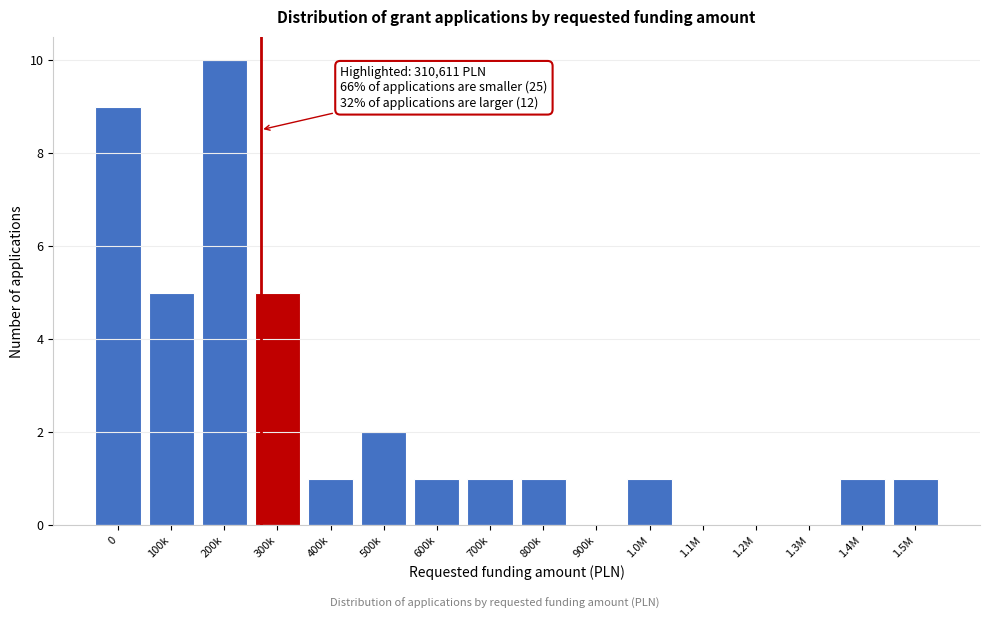

Reading left to right, transcribe all the data shown in this chart.

0=9	100k=5	200k=10	300k=5	400k=1	500k=2	600k=1	700k=1	800k=1	900k=0	1.0M=1	1.1M=0	1.2M=0	1.3M=0	1.4M=1	1.5M=1